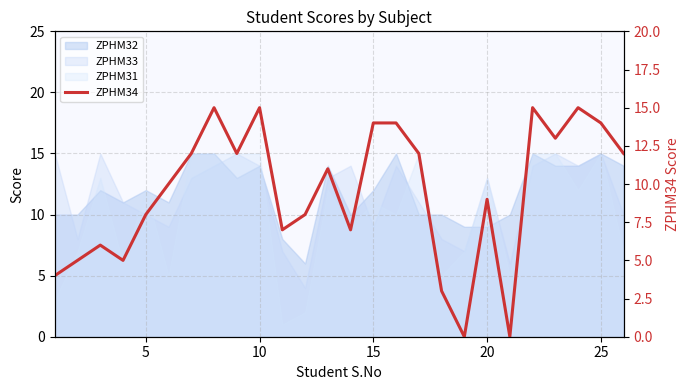

Does the chart have visible grid lines?

Yes